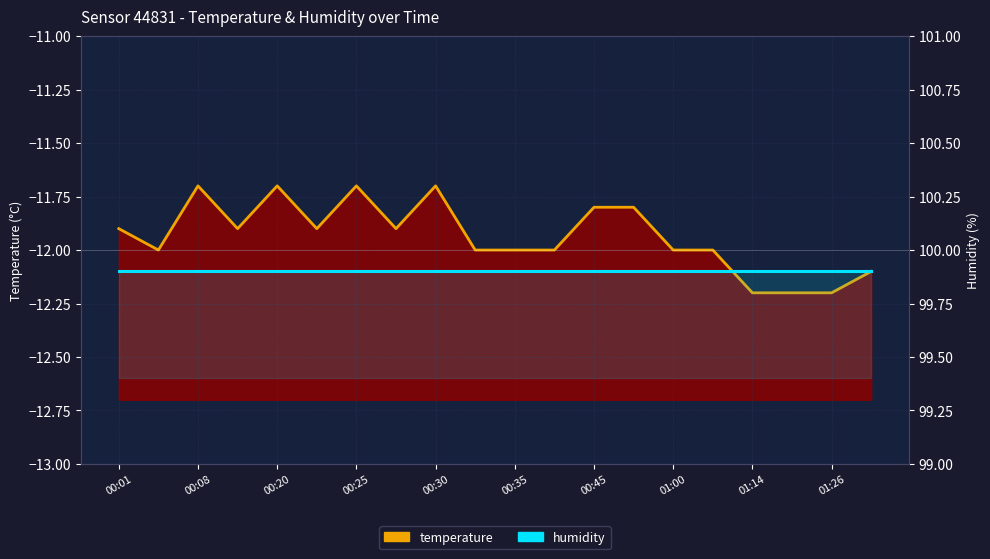

Between 00:45 and 17, which series saw the biggest shift?

temperature